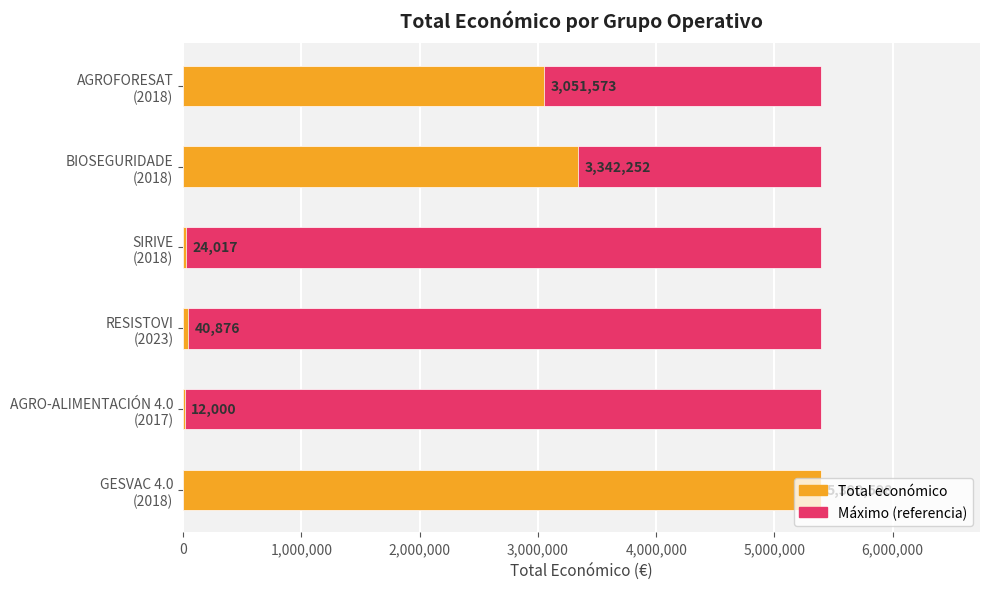

Count the number of categories in the chart.

6